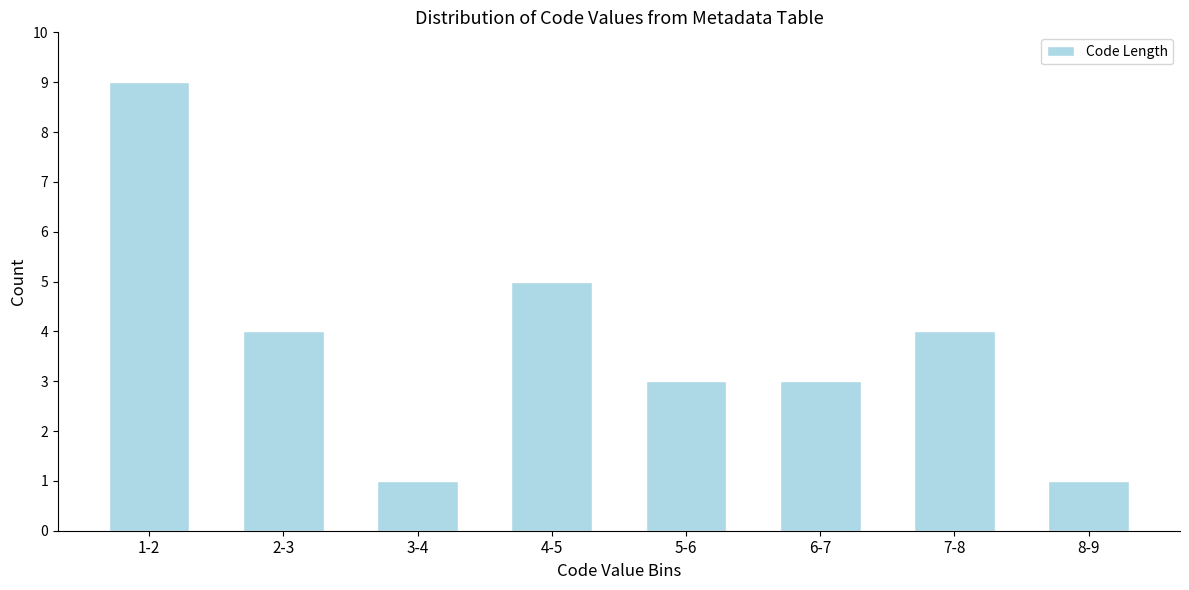

Reading left to right, what are all the values shown in this chart?

1-2=9	2-3=4	3-4=1	4-5=5	5-6=3	6-7=3	7-8=4	8-9=1